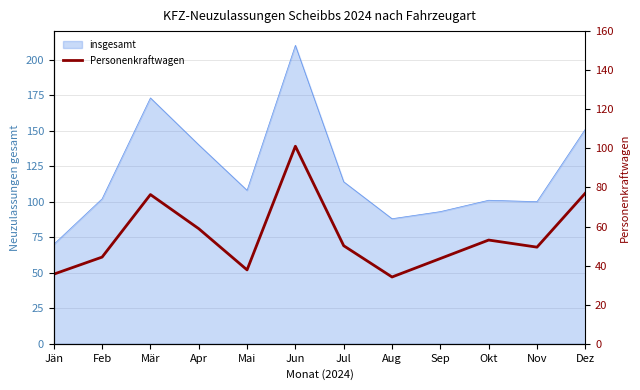

Between Nov and Mär, which is larger?

Mär